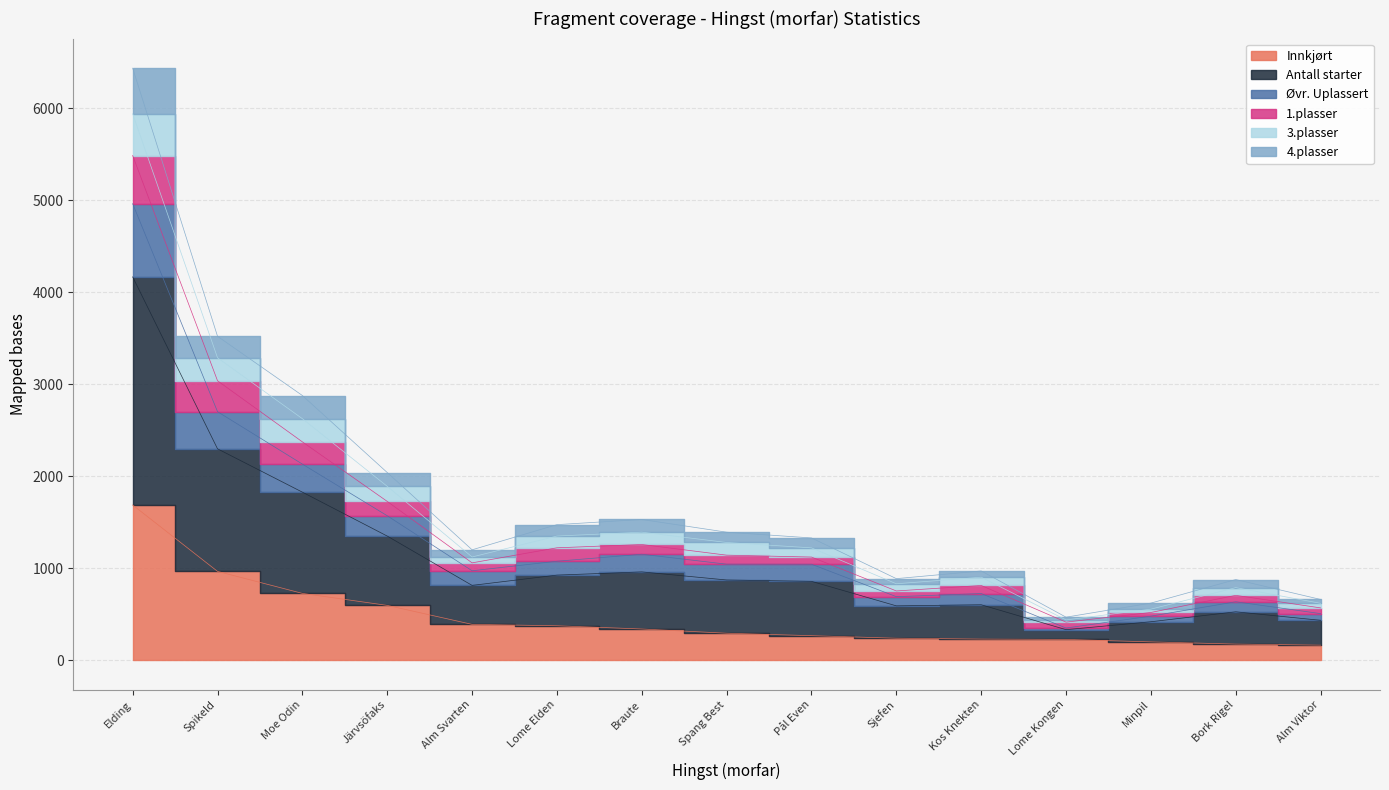

Read the 3.plasser value at Bork Rigel.

787.4